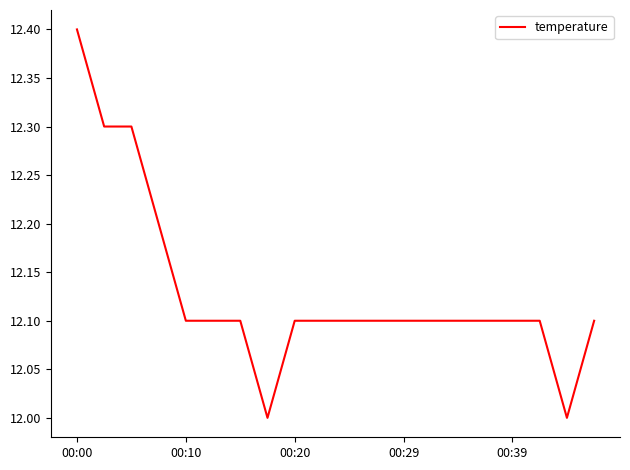

What is the greatest value displayed?

12.4